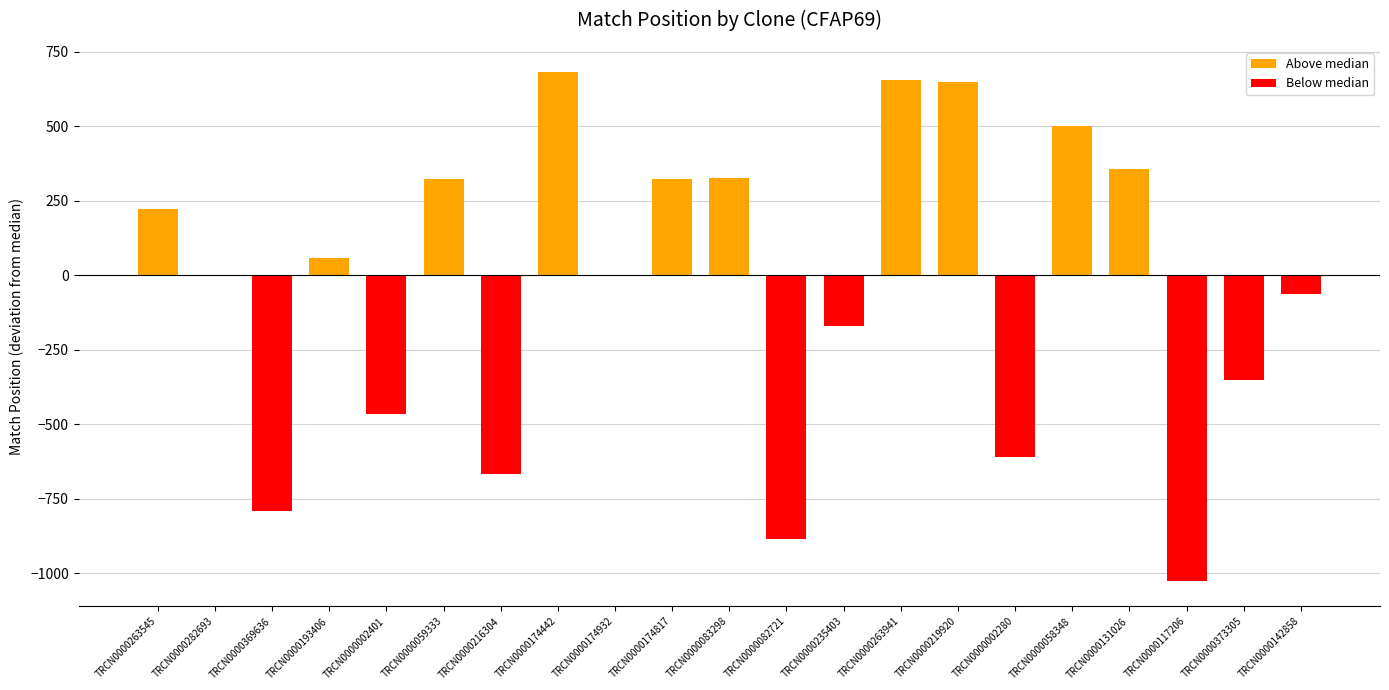

What is the change in value from TRCN0000002401 to TRCN0000174817?

+785